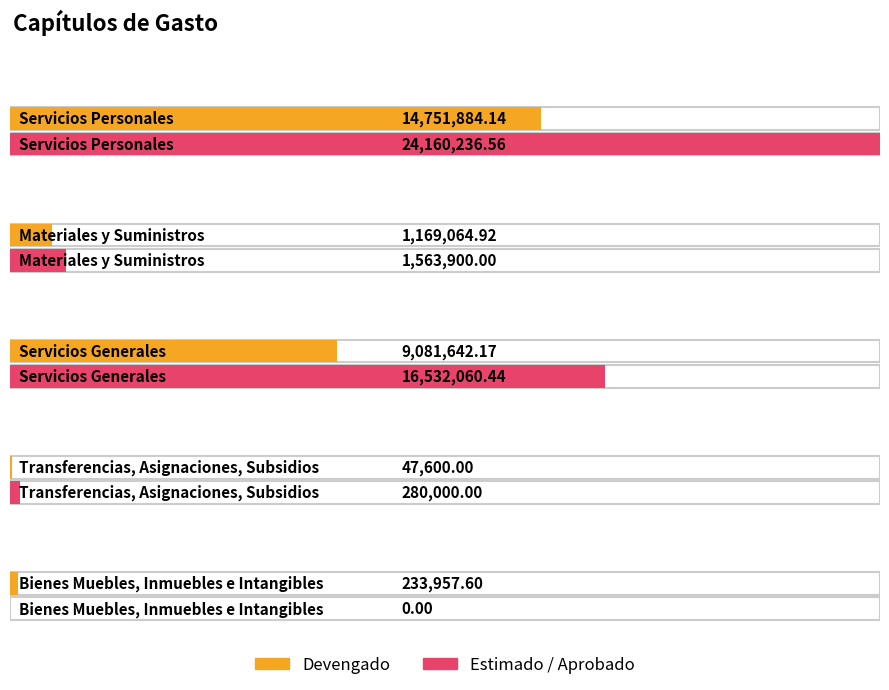

What is the difference between the highest and lowest values at Devengado?

14704284.1